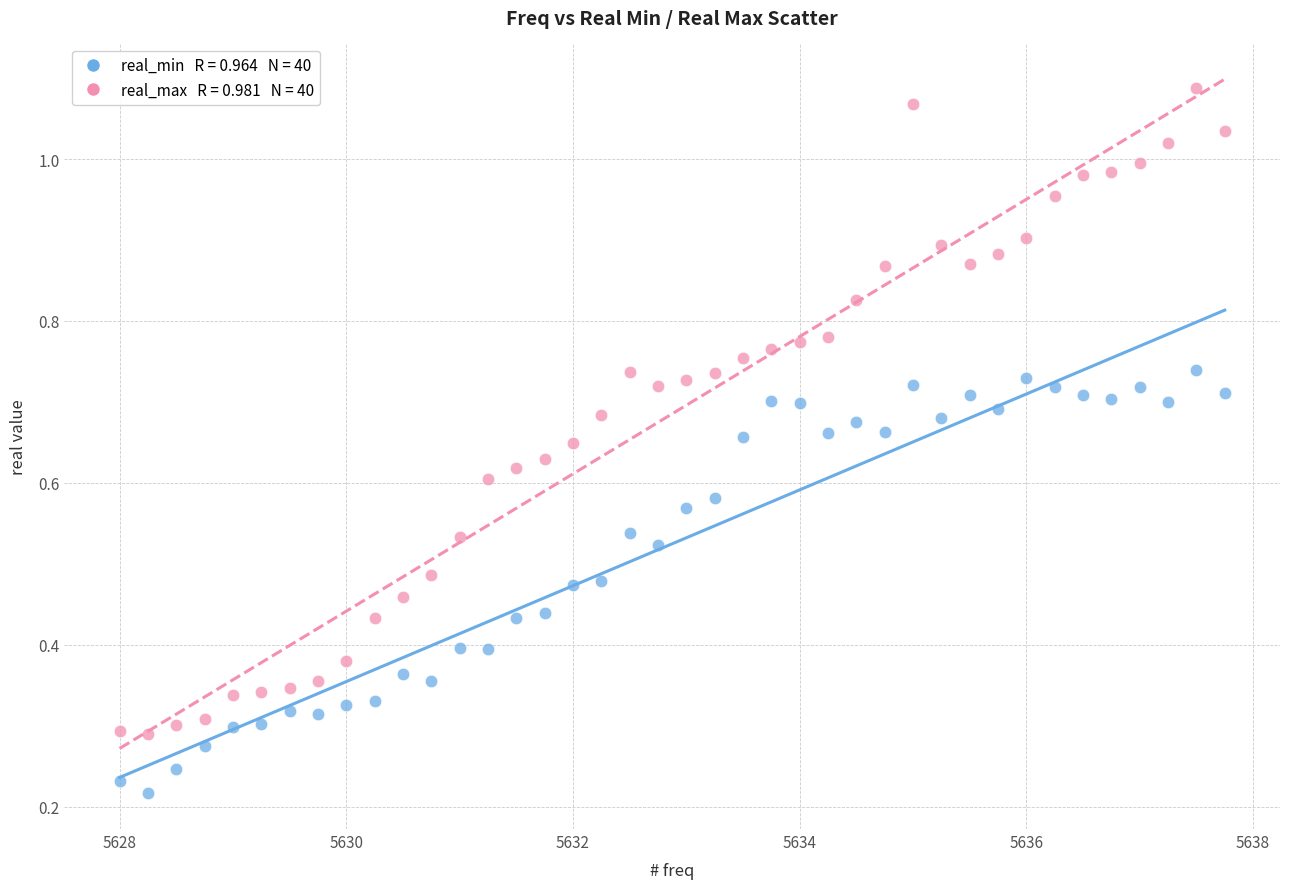

Across all data points, what is the range of X values (max minus min)?

9.8